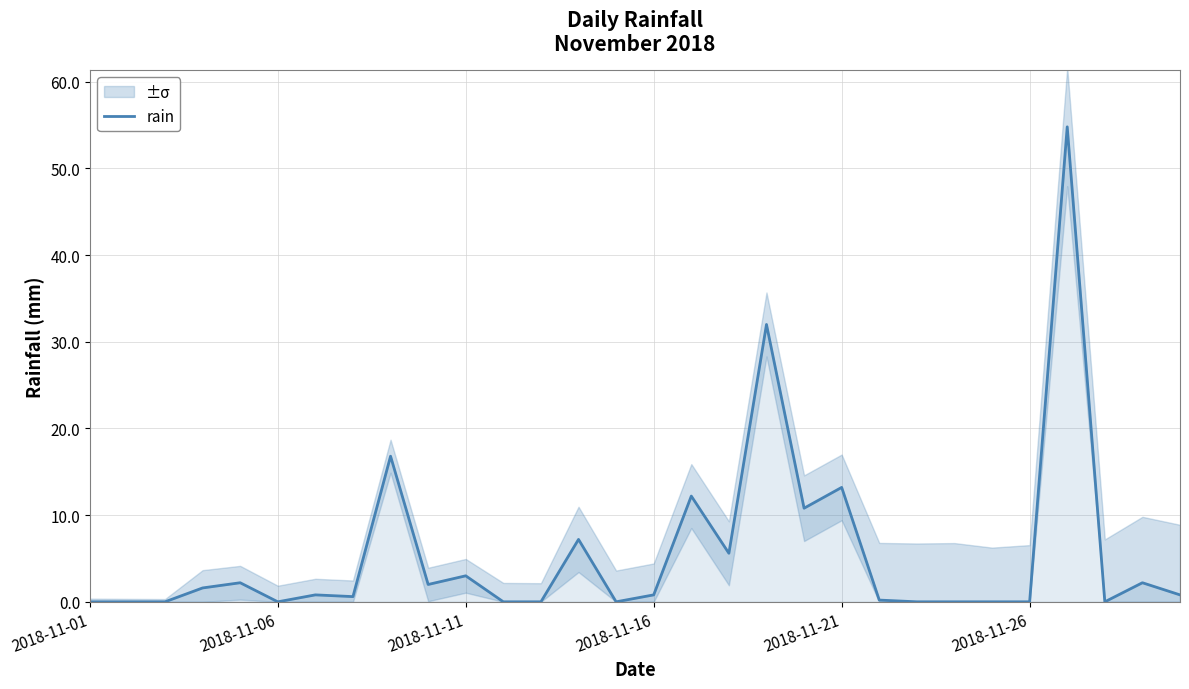

What is the highest value of the rain series?

54.8